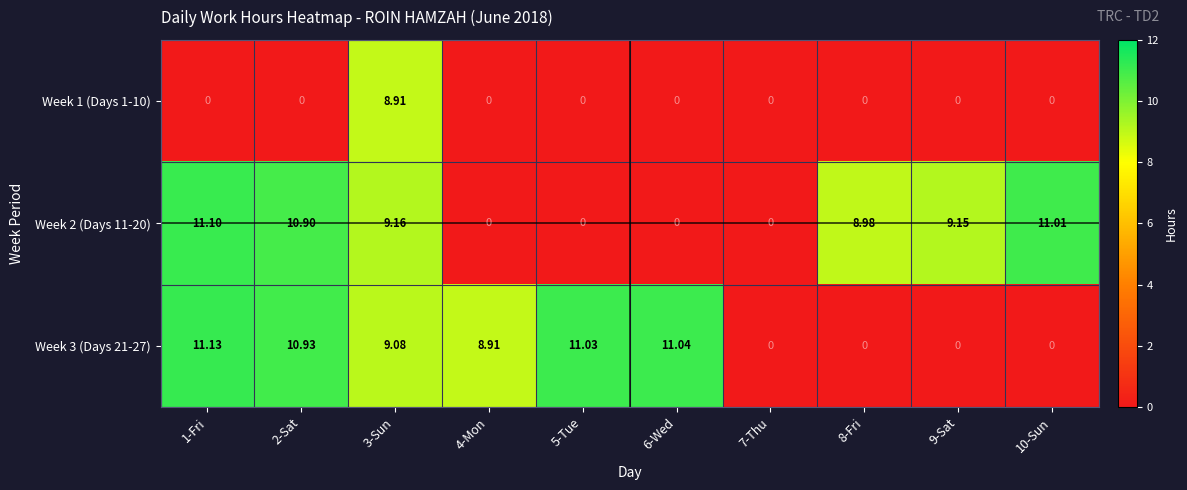

At which category is the sum across all series the highest?

3-Sun